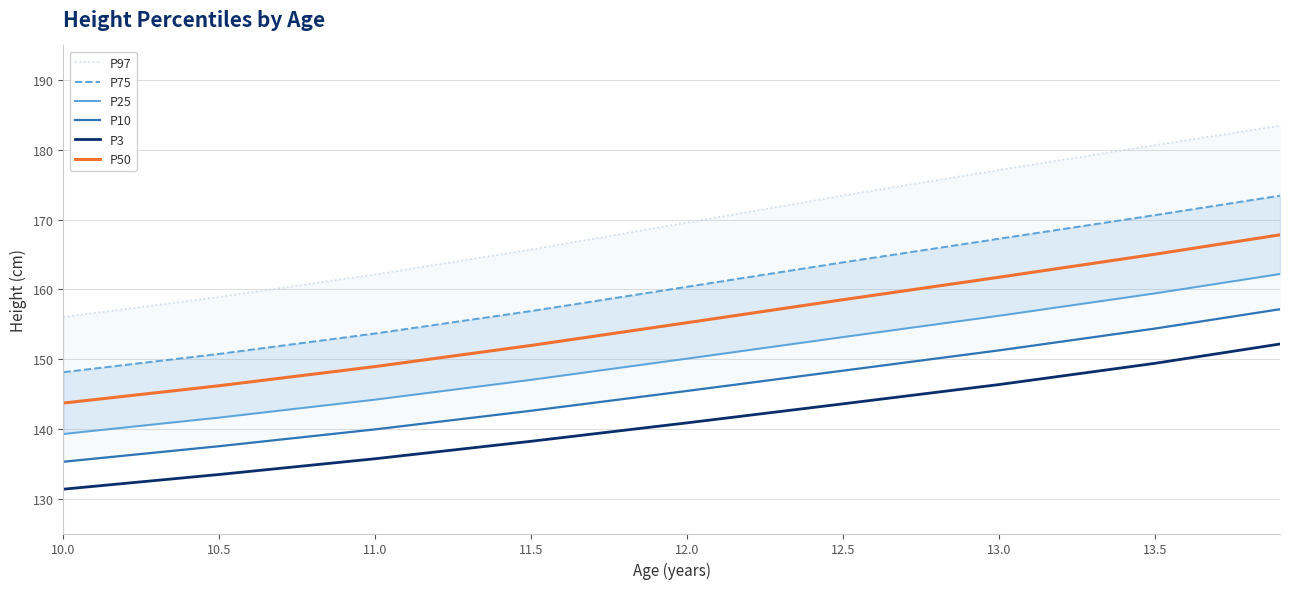

What is the minimum value for P3?

131.4